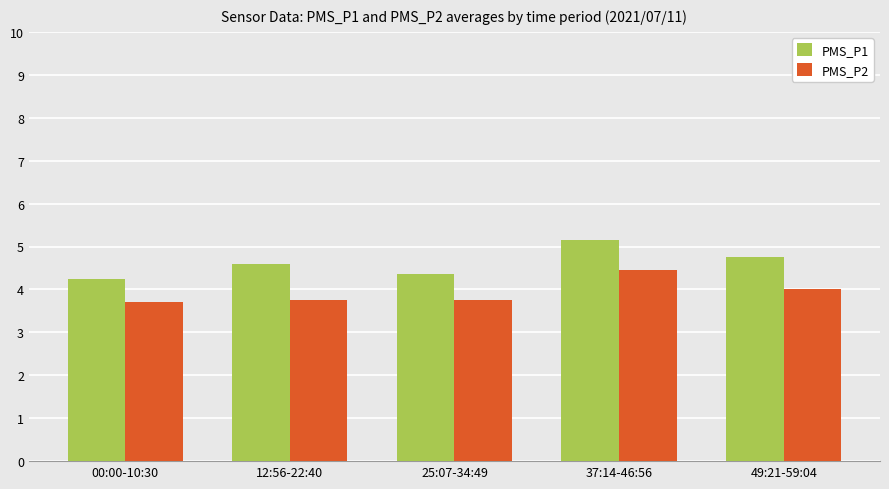

Count the number of data series in this chart.

2